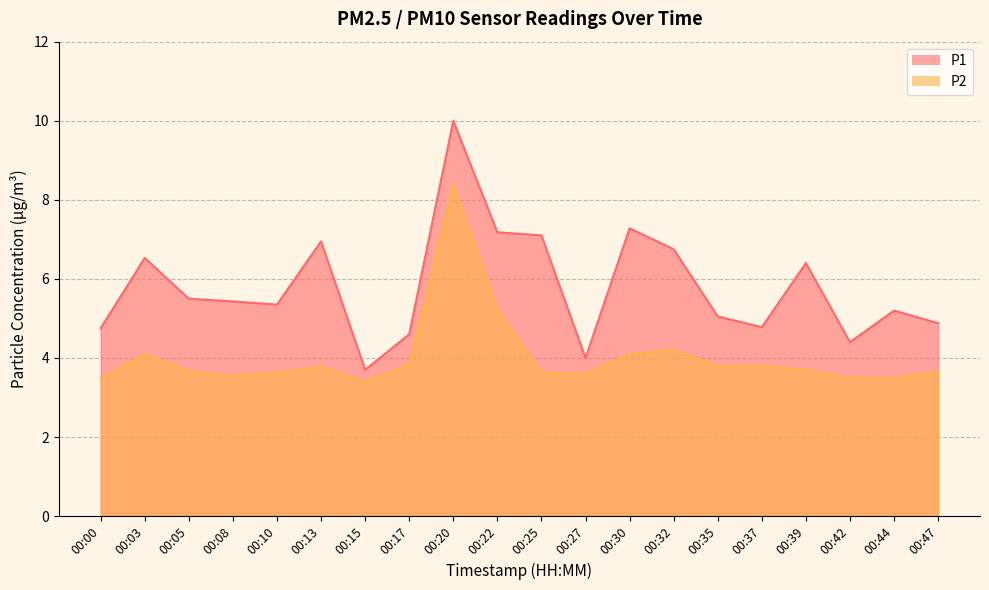

True or false: P1 and P2 cross at least once.

False